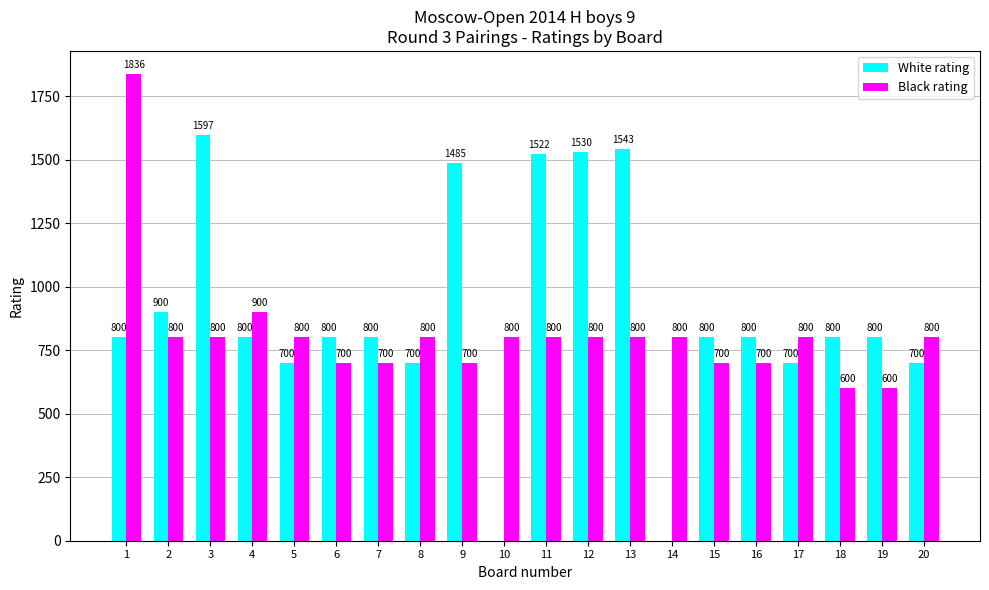

What is the total value across all series at 16?

1500